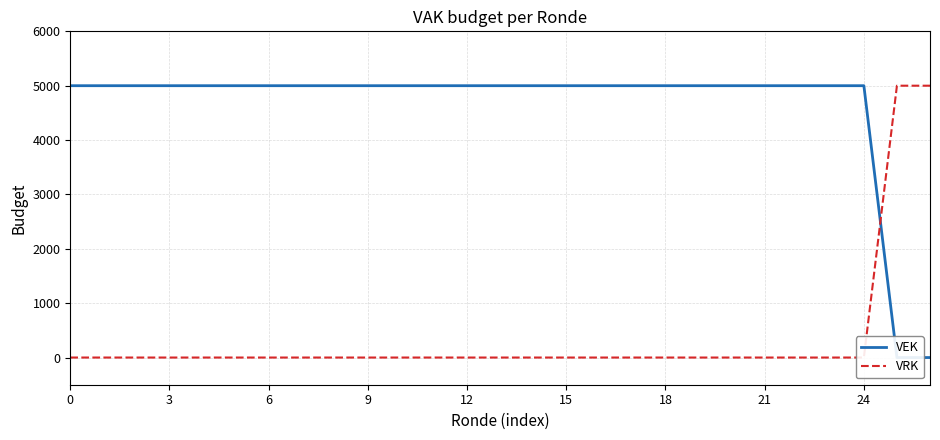

What is the average value of the VRK series?

370